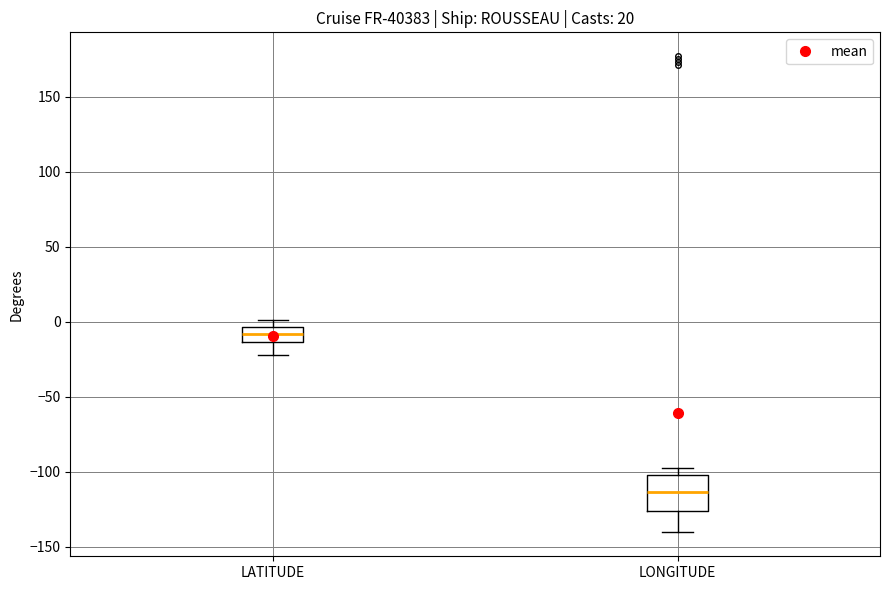

Which box's median line is the lowest?

LONGITUDE